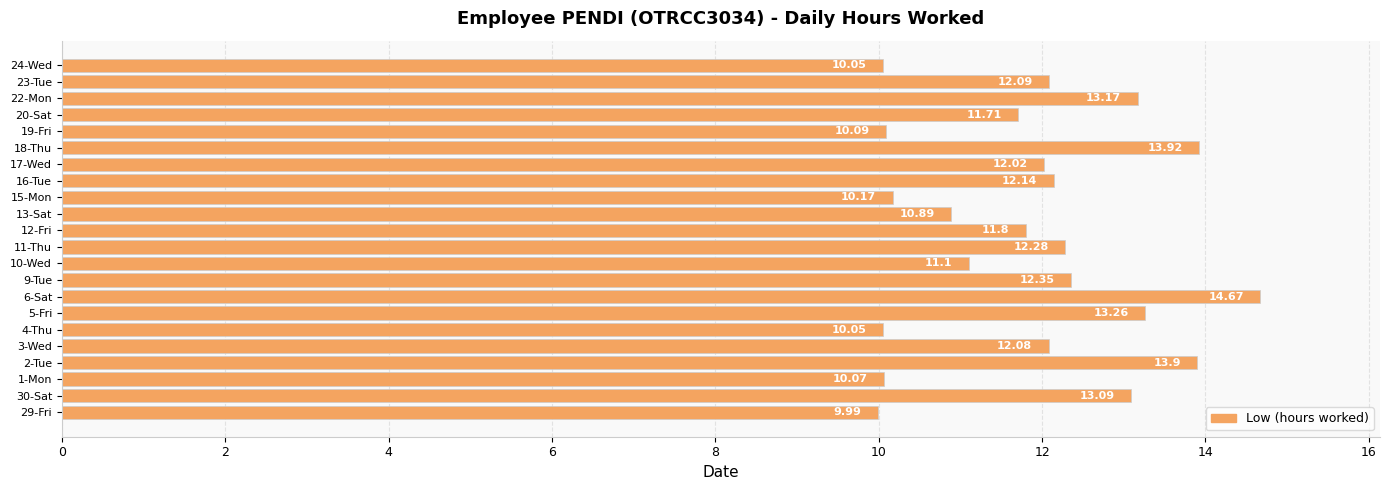

Approximately how many times larger is the value at 1-Mon compared to 16-Tue?

0.8